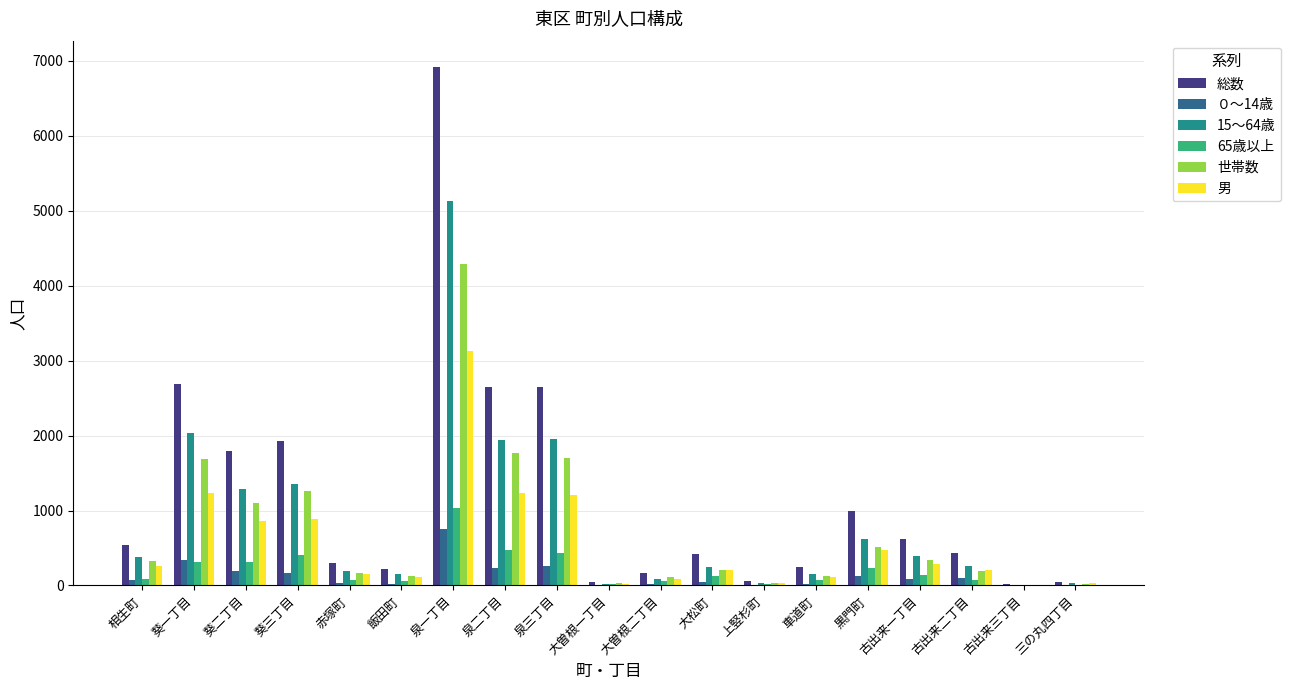

What is the average value of the 男 series?

554